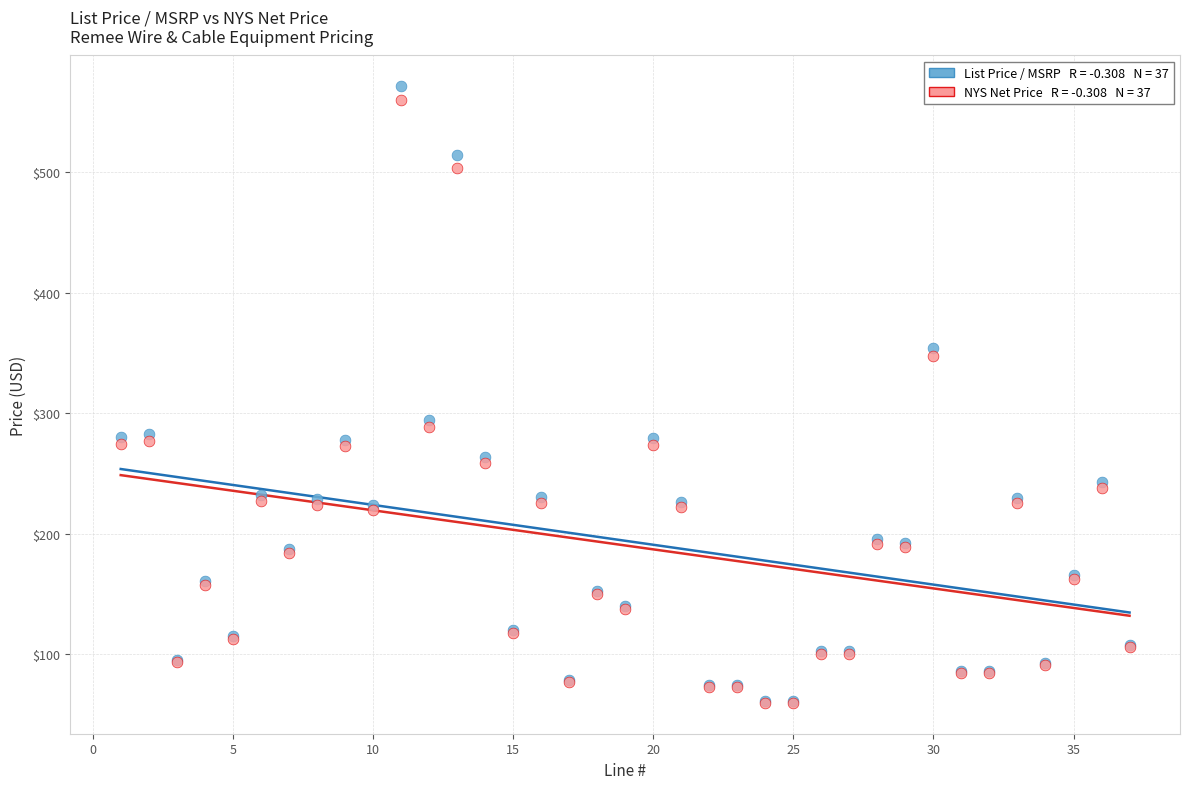

Across all series, what Y value is closest to 315?

294.3